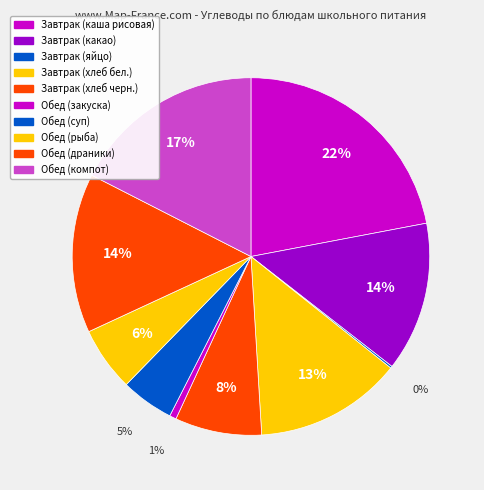

Between Обед (драники) and Обед (рыба), which is larger?

Обед (драники)